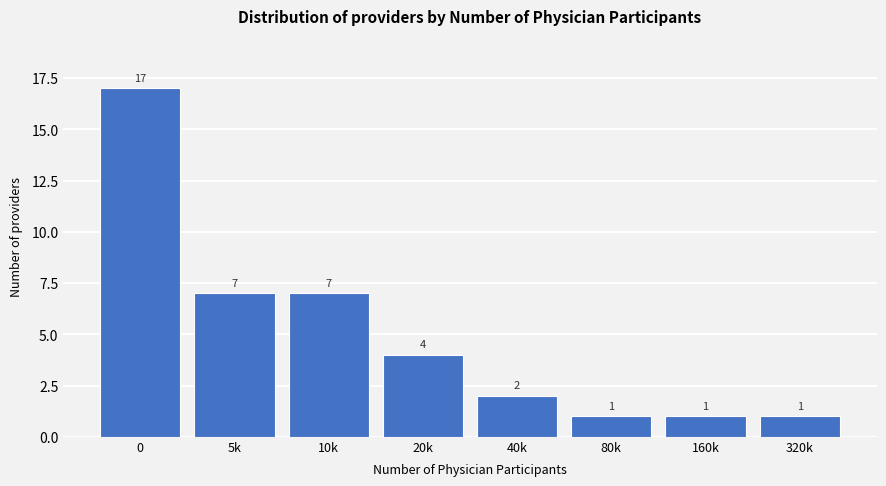

Reading right to left, transcribe all the data shown in this chart.

1	1	1	2	4	7	7	17